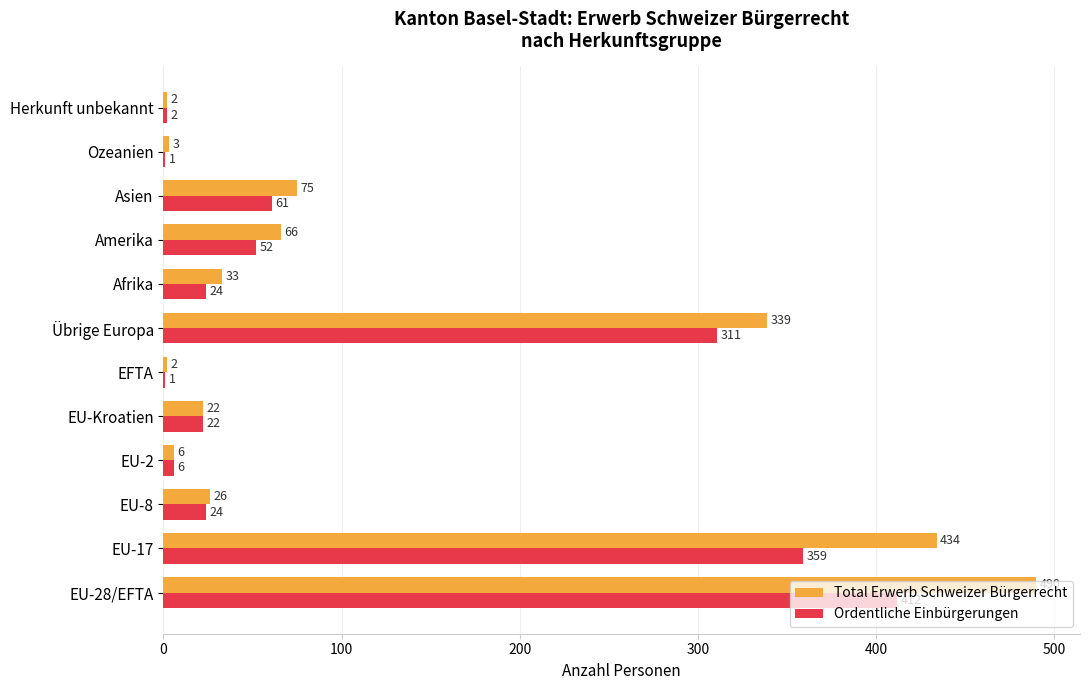

Is the value of Total Erwerb Schweizer Bürgerrecht at Herkunft unbekannt greater than the value of Ordentliche Einbürgerungen at Afrika?

No